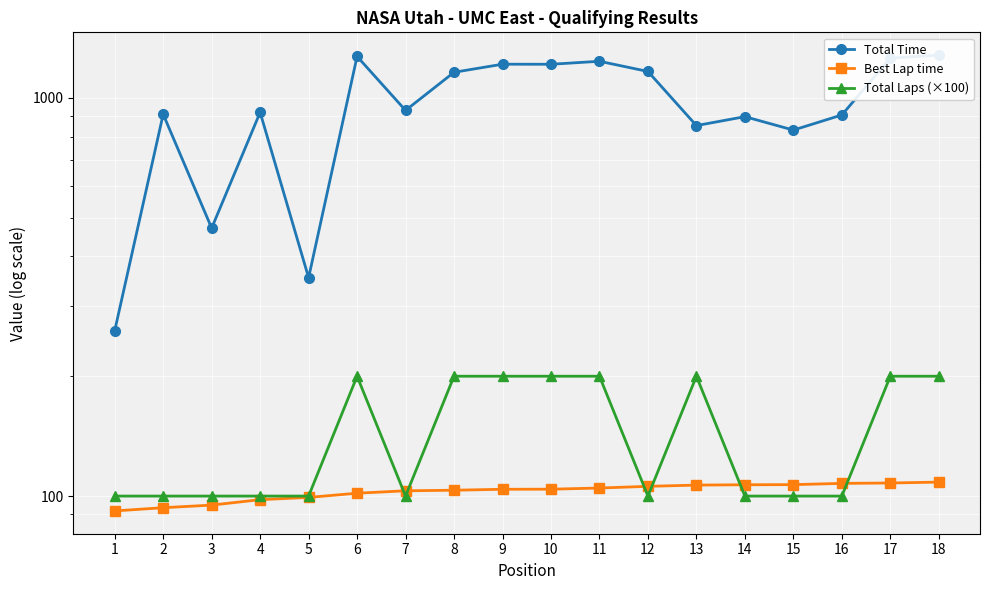

List the series in order of their peak value, lowest first.

Best Lap time, Total Laps (×100), Total Time